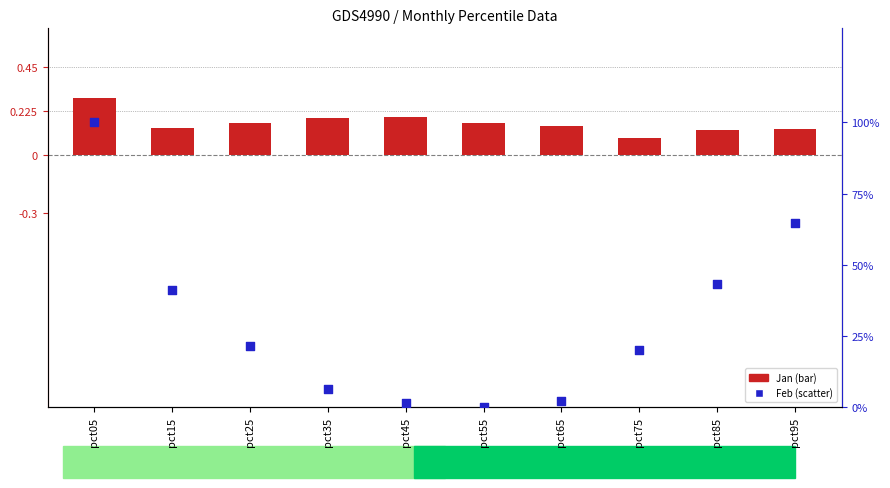

Which series has the largest Y range (max minus min)?

Feb